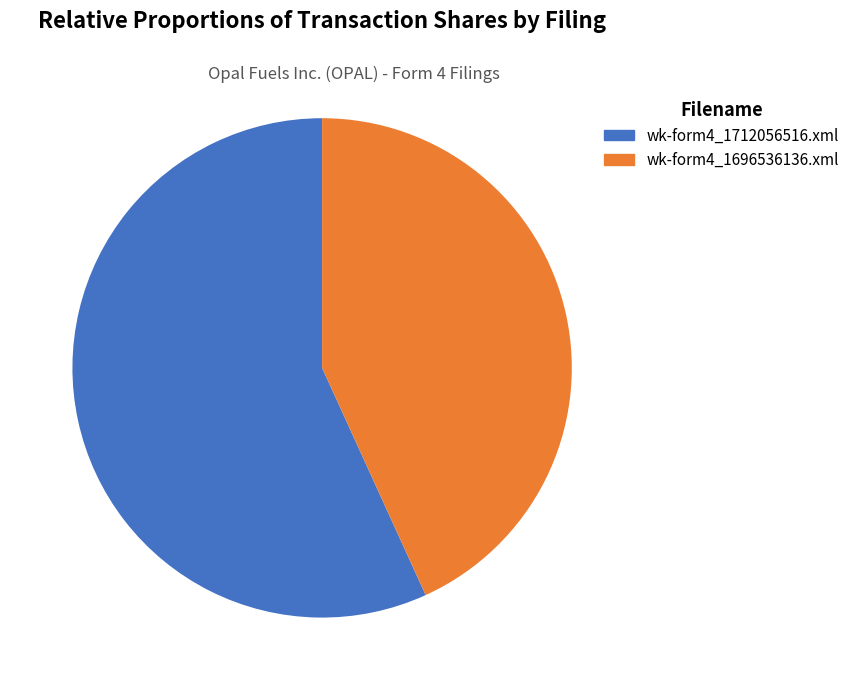

How many slices are in this pie chart?

2